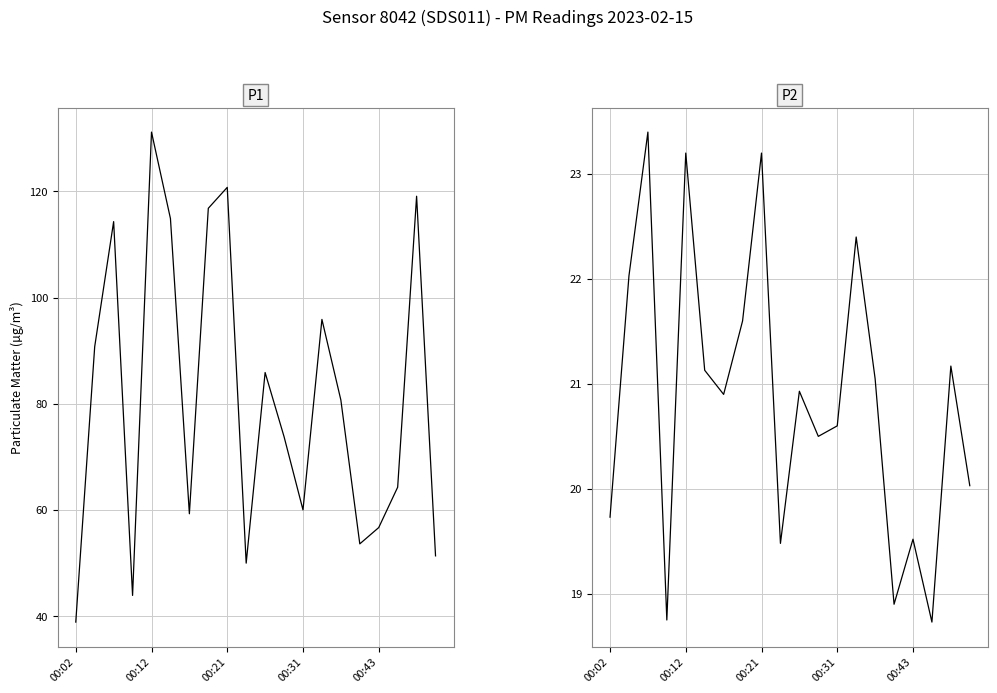

True or false: P1 and P2 cross at least once.

False